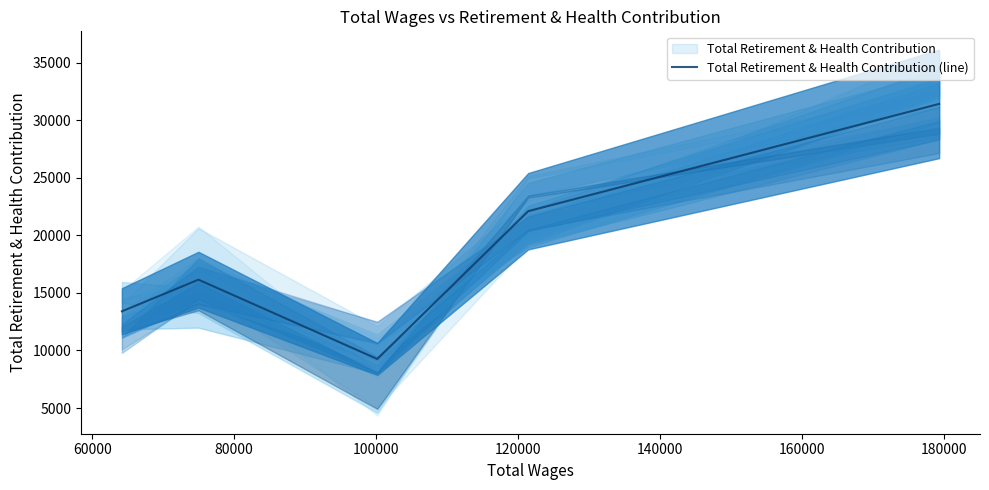

What is the lowest value of the Total Retirement & Health Contribution (line) series?

9263